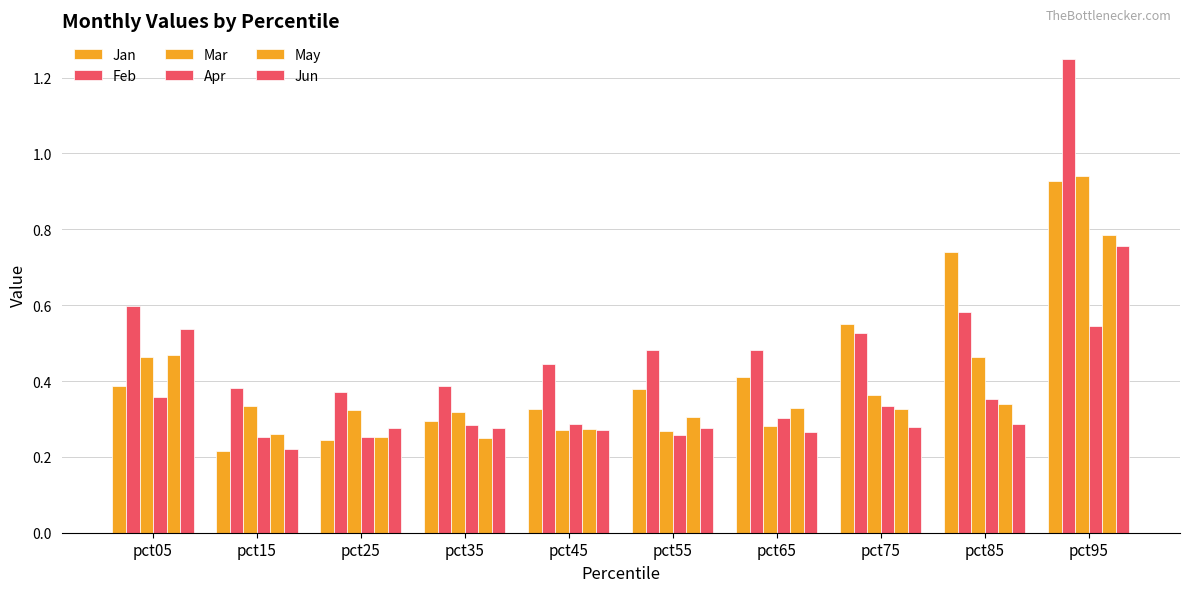

True or false: Mar has a value of 0.3 at pct55.

True